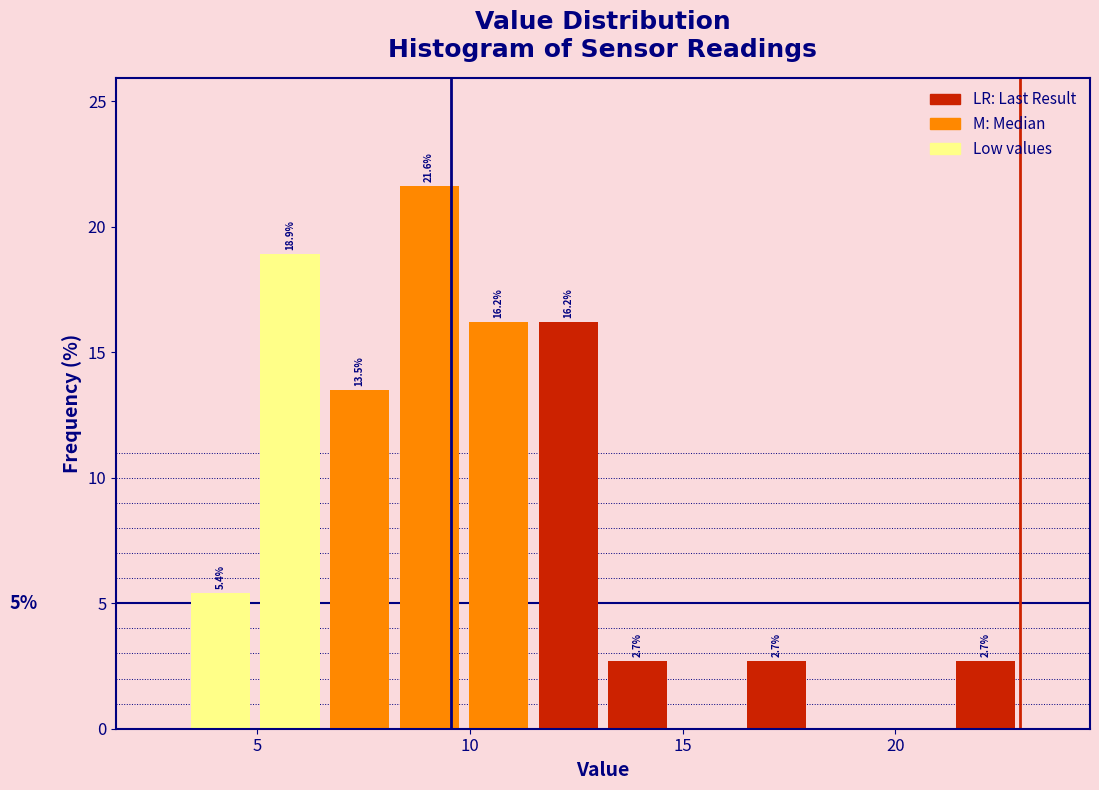

Read against the x-axis, roughly where is the centre of the tallest bar?

9.0